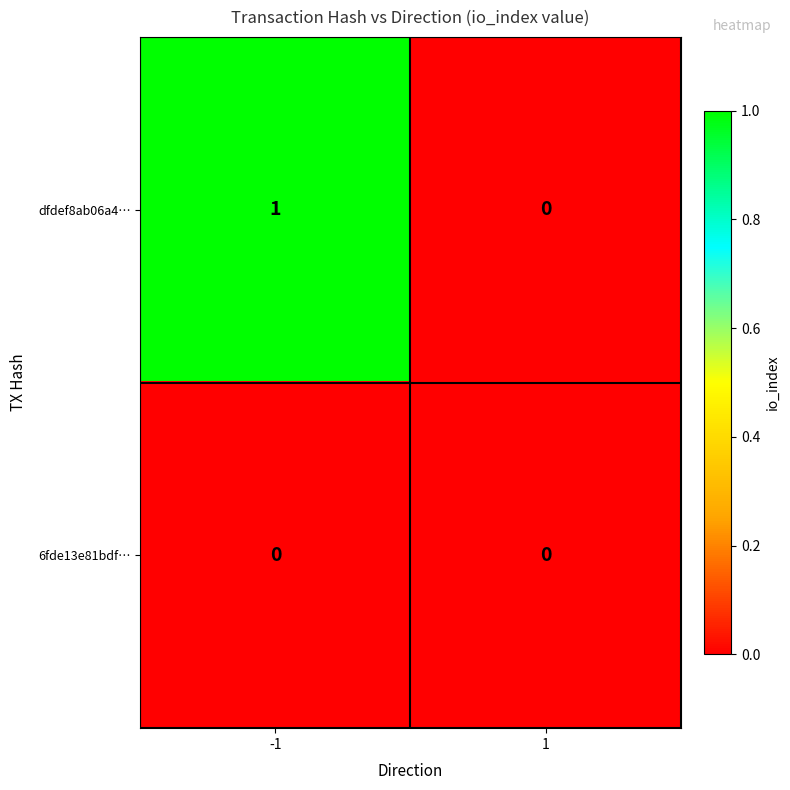

Which series has the largest total across all categories?

dfdef8ab06a4…